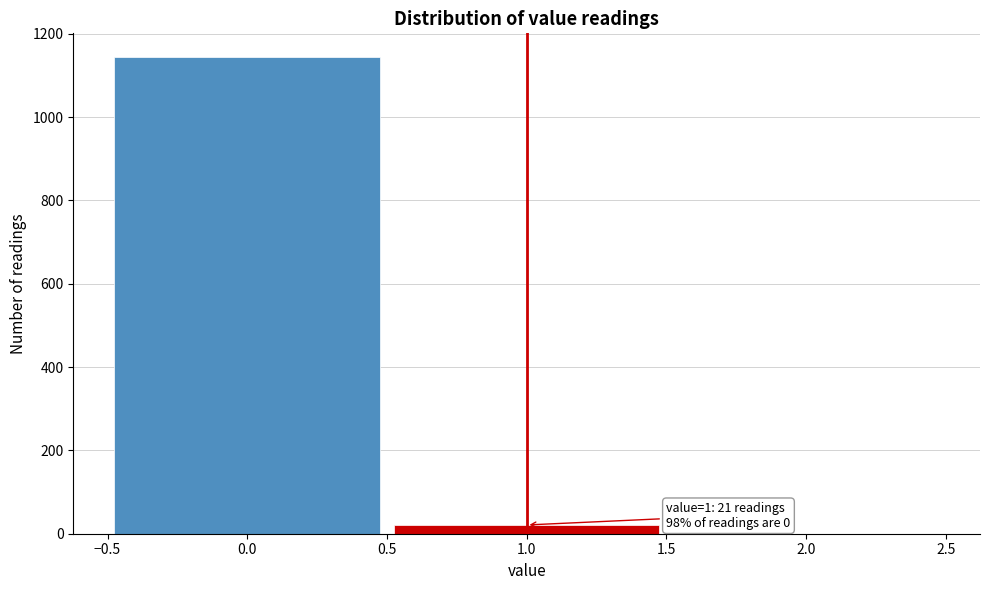

Which range on the x-axis has the tallest bar?

-0.5 to 0.5